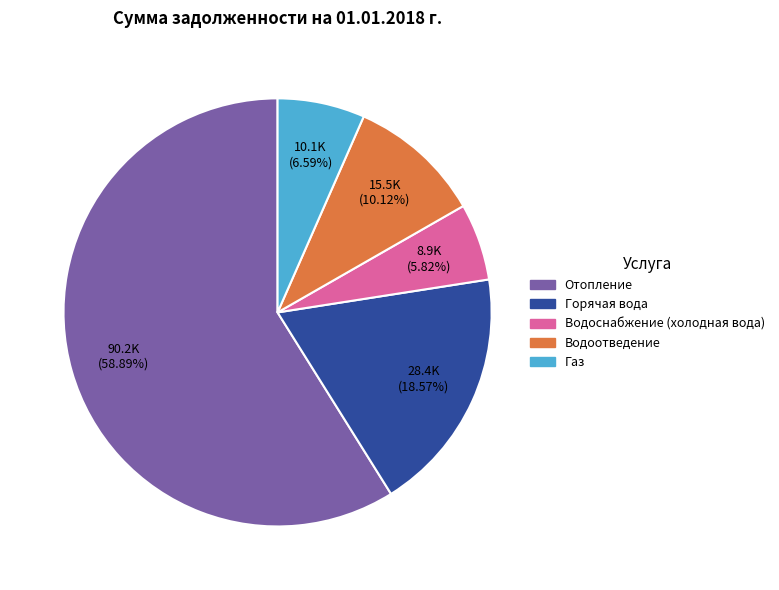

Which category has the biggest portion of the pie?

Отопление